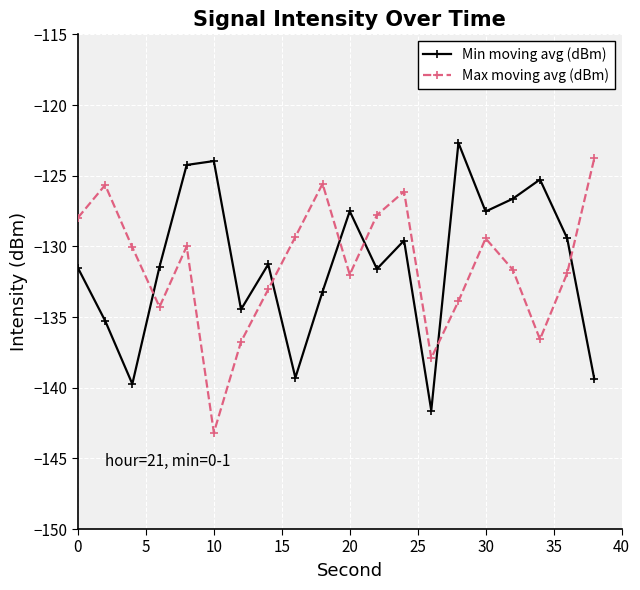

Which series ends up on top after the final intersection of Max moving avg (dBm) and Min moving avg (dBm)?

Max moving avg (dBm)